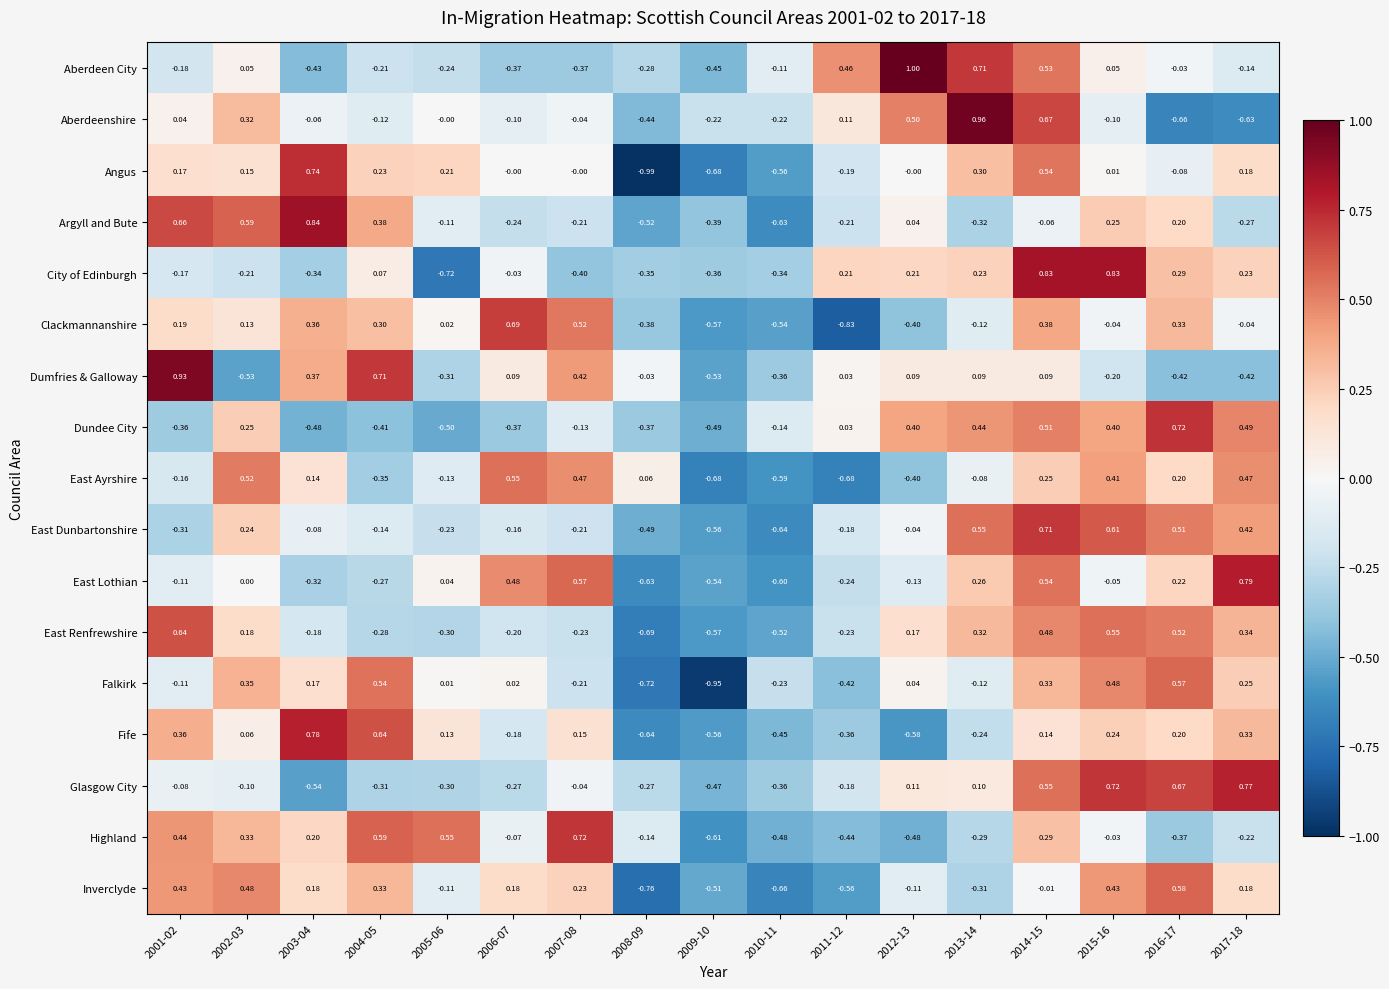

Which series has the largest range (max minus min)?

Angus